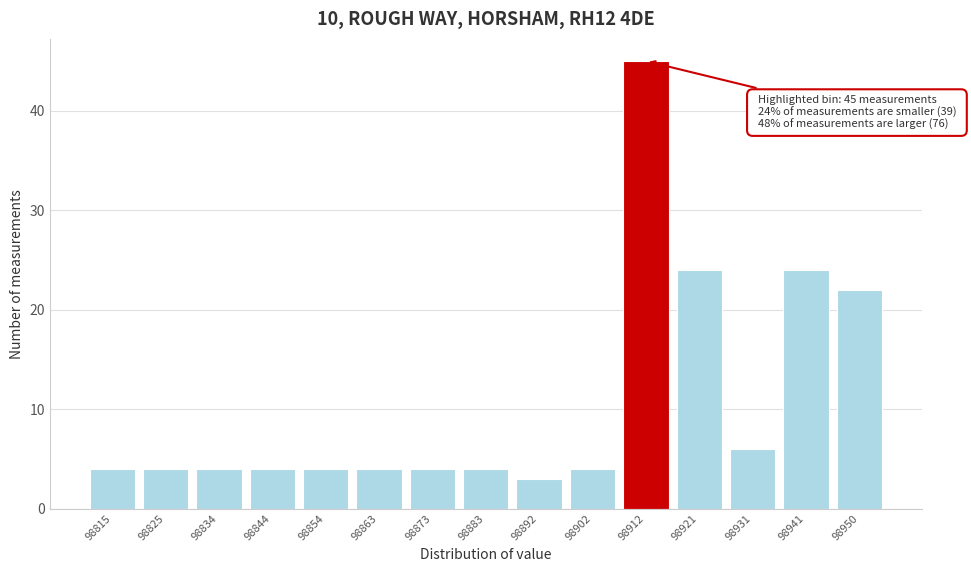

Reading left to right, what are all the values shown in this chart?

4	4	4	4	4	4	4	4	3	4	45	24	6	24	22